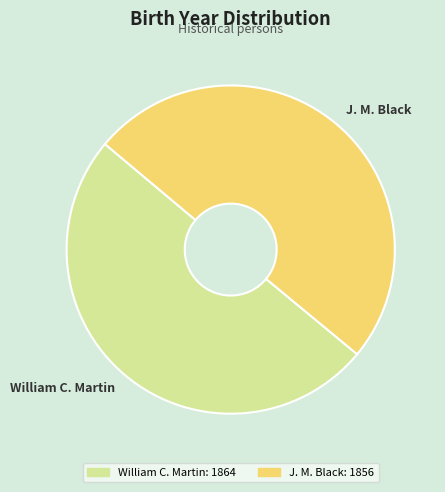

The J. M. Black slice represents 50% of the pie. True or false?

True